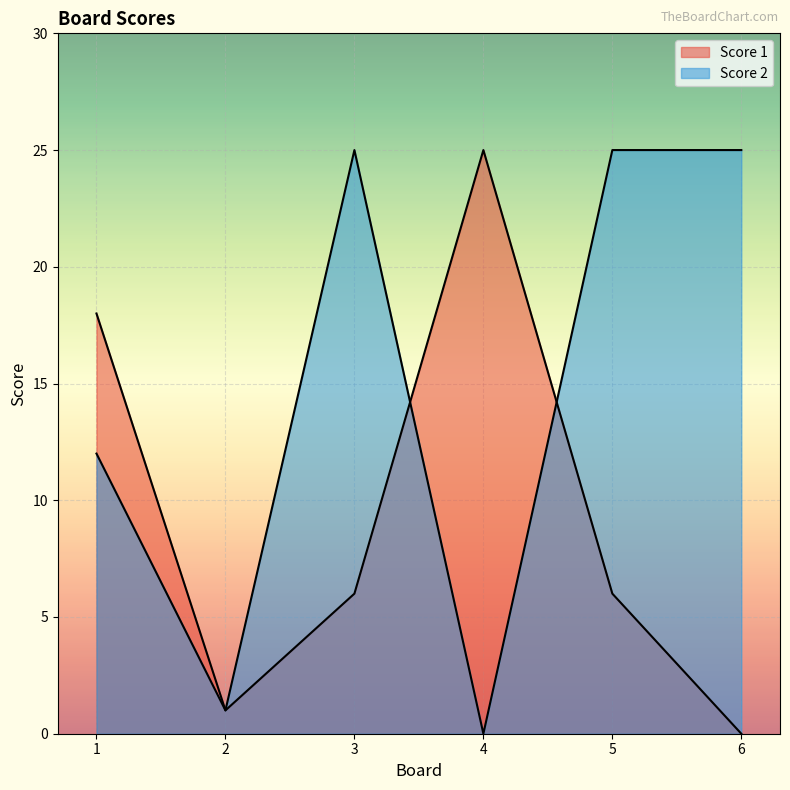

Which category has the highest value across all series?

4